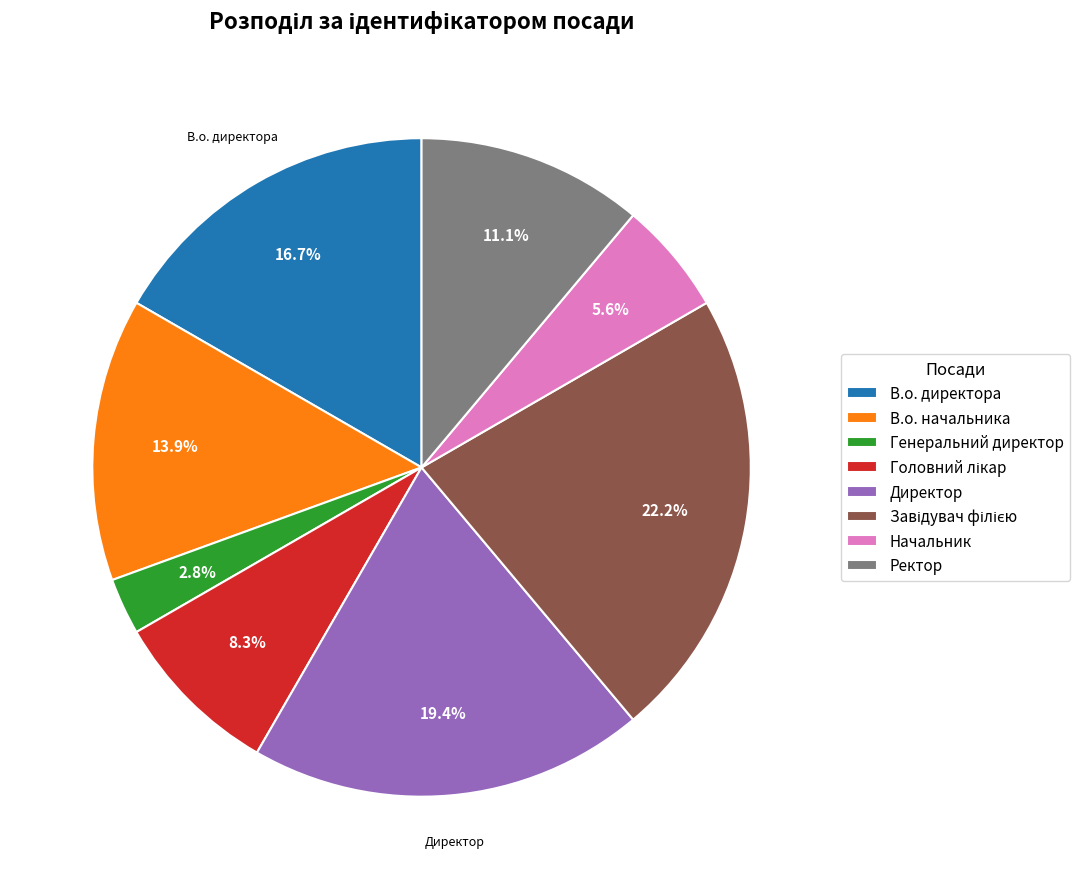

What is the ratio of the value at В.о. начальника to the value at Начальник?

2.5